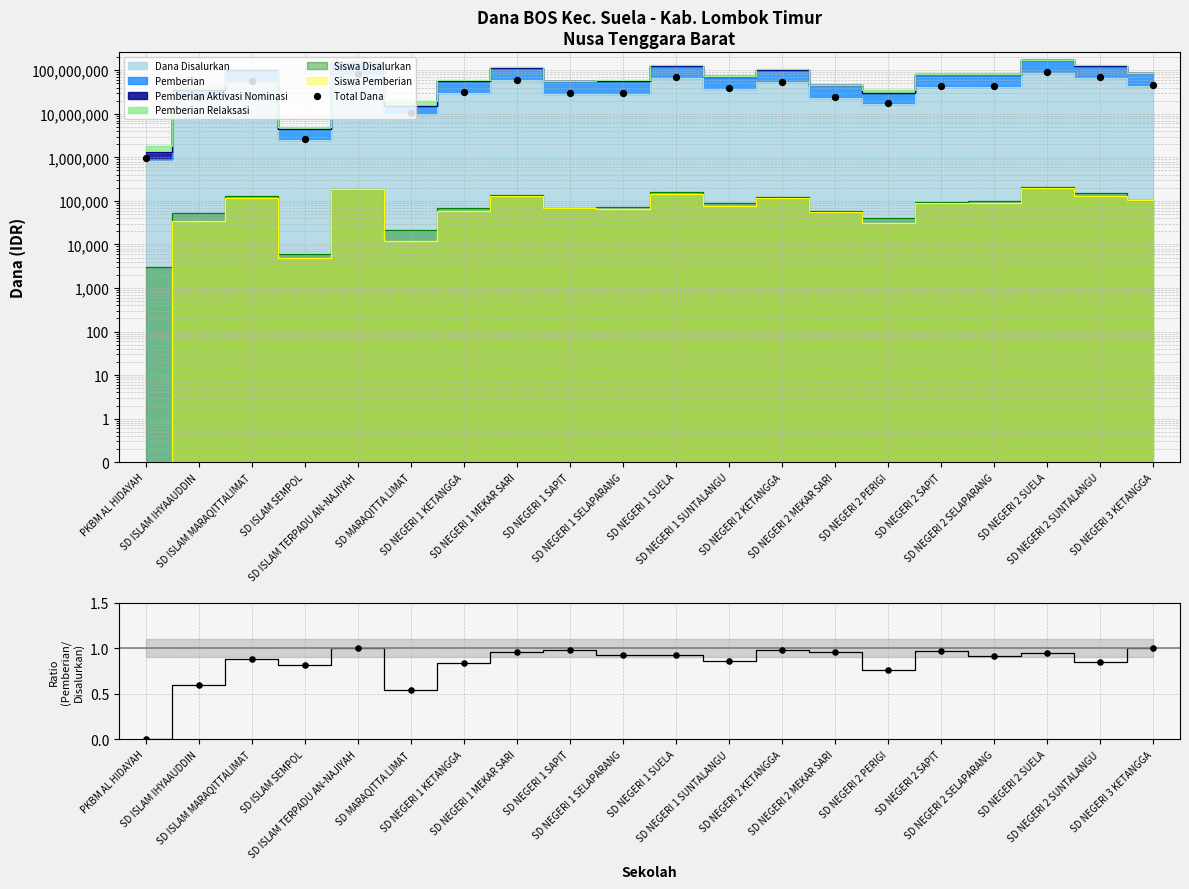

Which series contains the highest Y value?

Total Dana